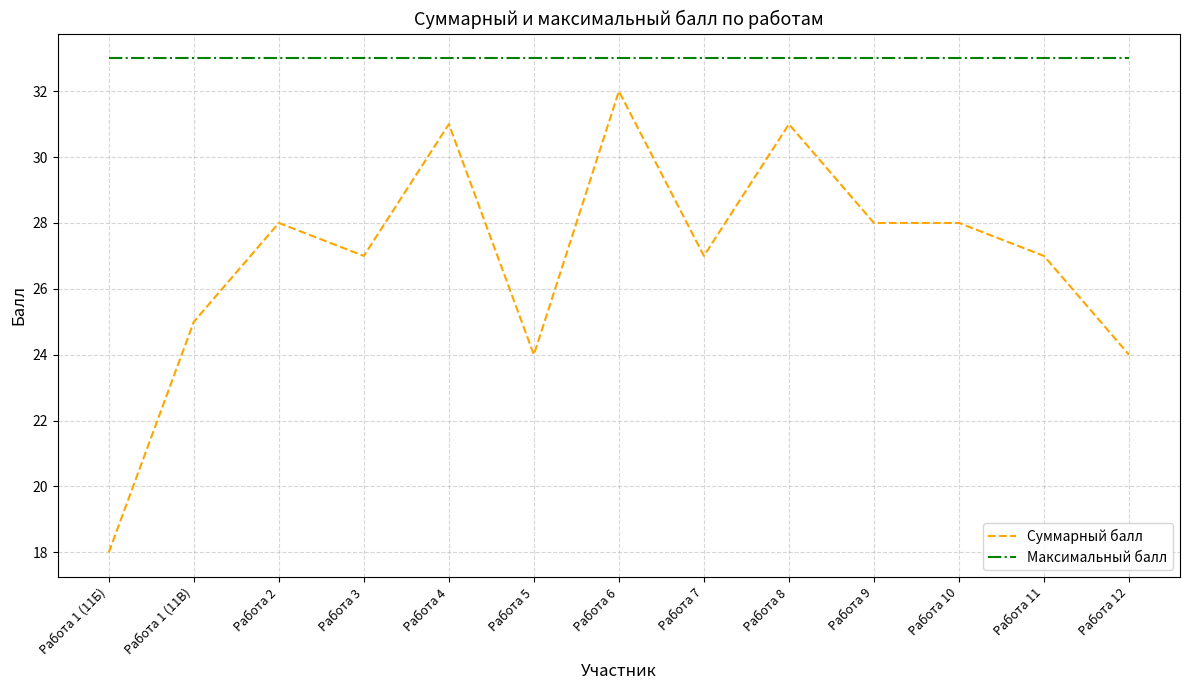

What position from the right is Работа 1 (11Б)?

13